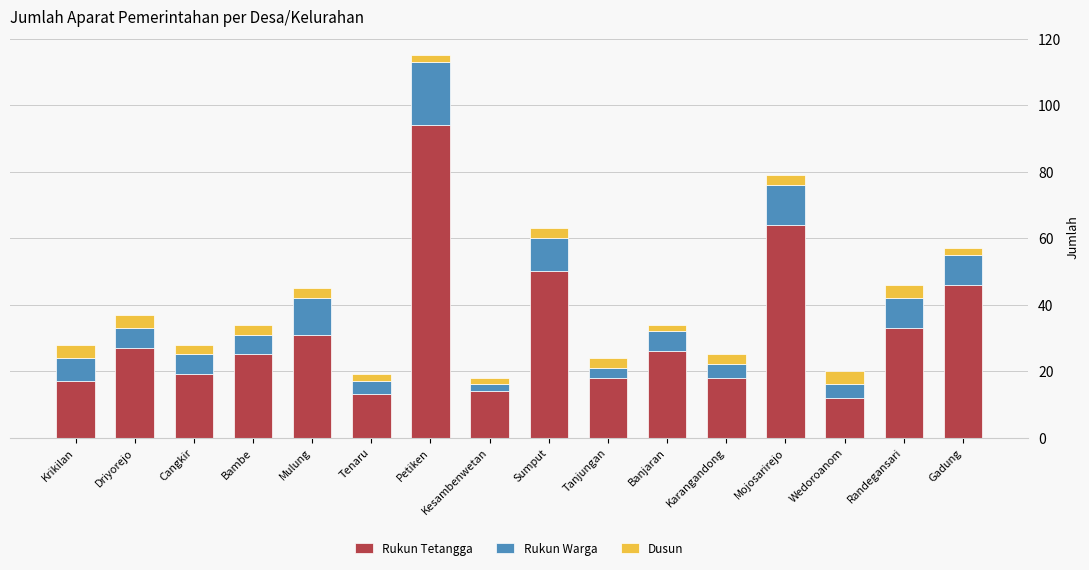

Read the Rukun Tetangga value at Mojosarirejo.

64